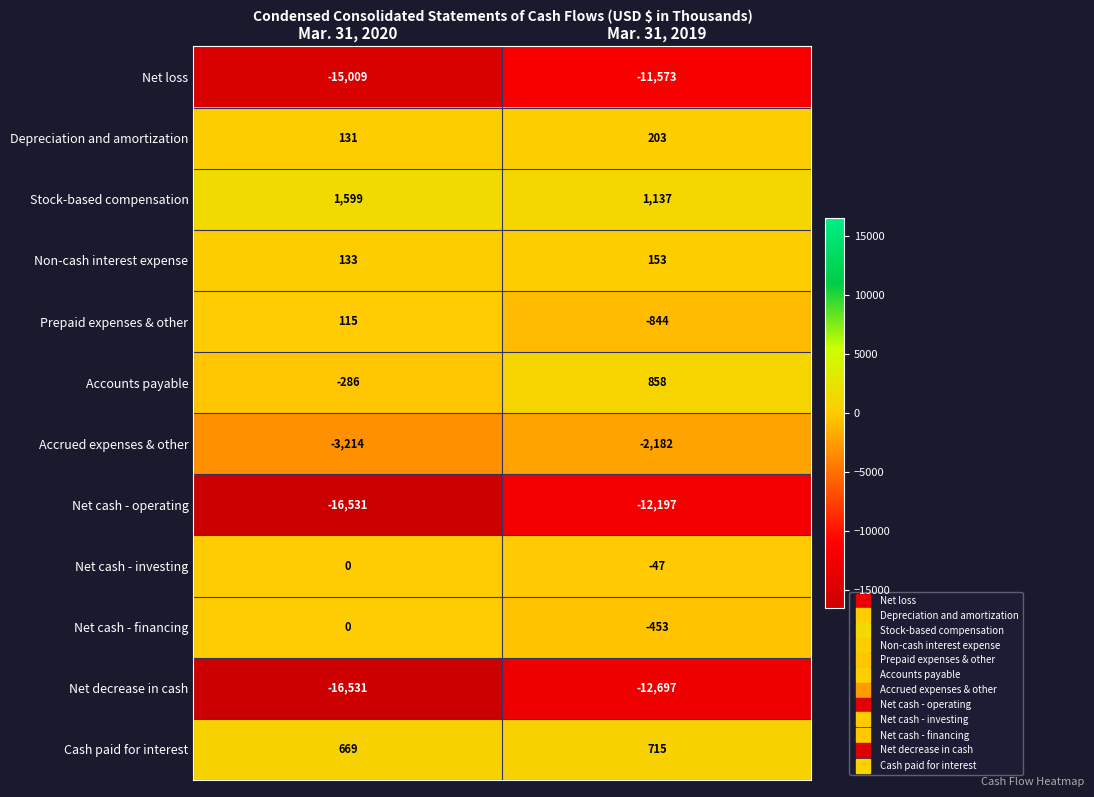

What value does the Prepaid expenses & other series have at Mar. 31, 2019?

-844